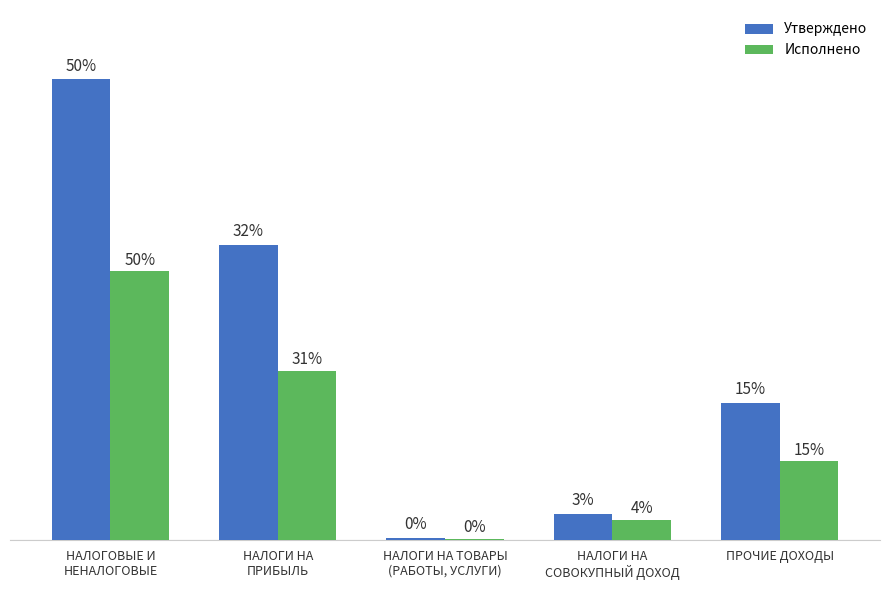

At which category is the sum across all series the highest?

НАЛОГОВЫЕ И
НЕНАЛОГОВЫЕ